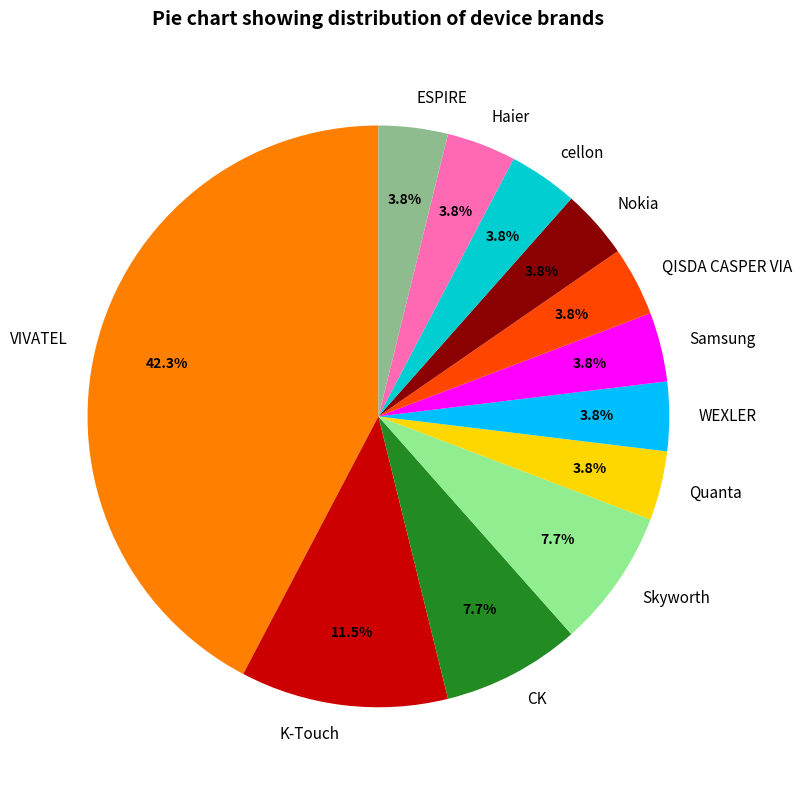

Approximately how many times larger is the value at QISDA CASPER VIA compared to cellon?

1.0